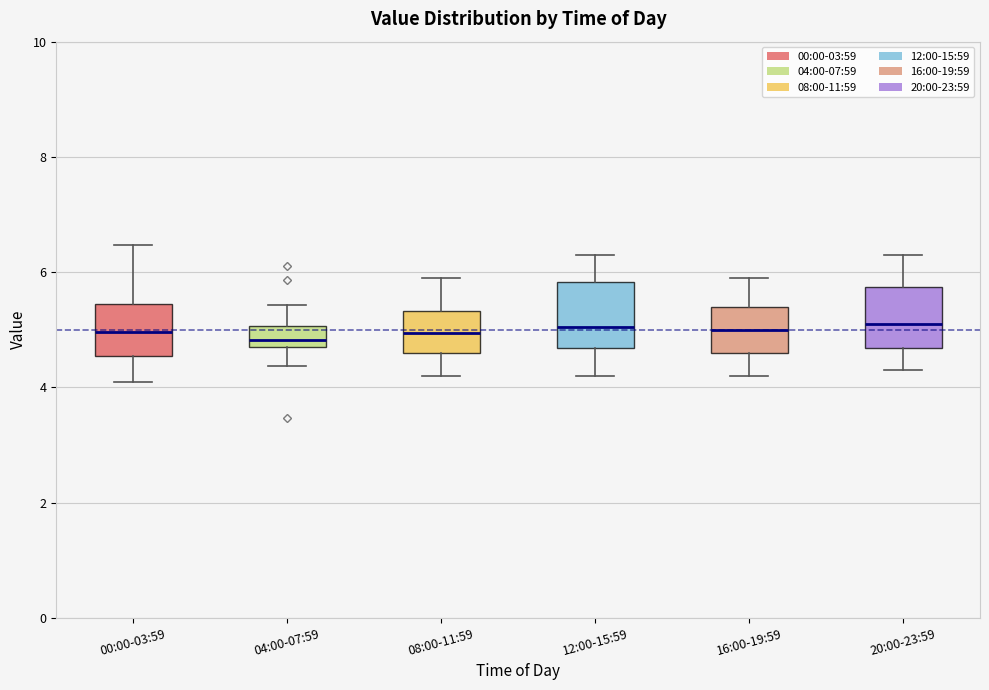

Where does the lower whisker of the box for 16:00-19:59 end on the y-axis? The values are not printed on the chart, so give them approximately, as read against the axis.

4.2